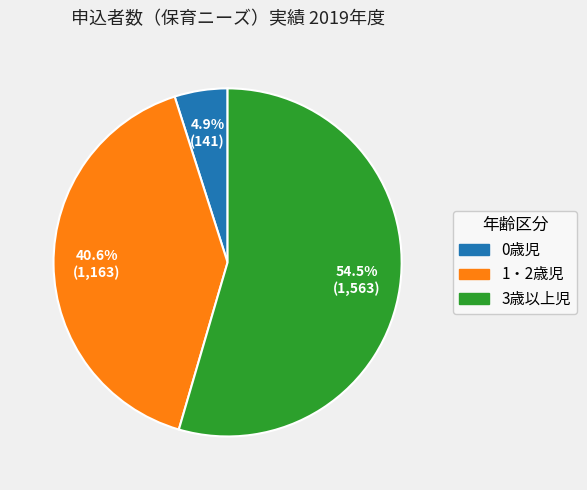

Which category has the smallest portion of the pie?

0歳児